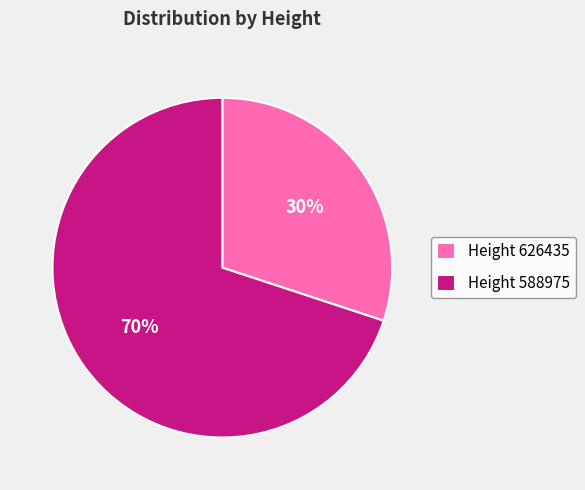

To the nearest percent, what portion does Height 588975 represent?

70%